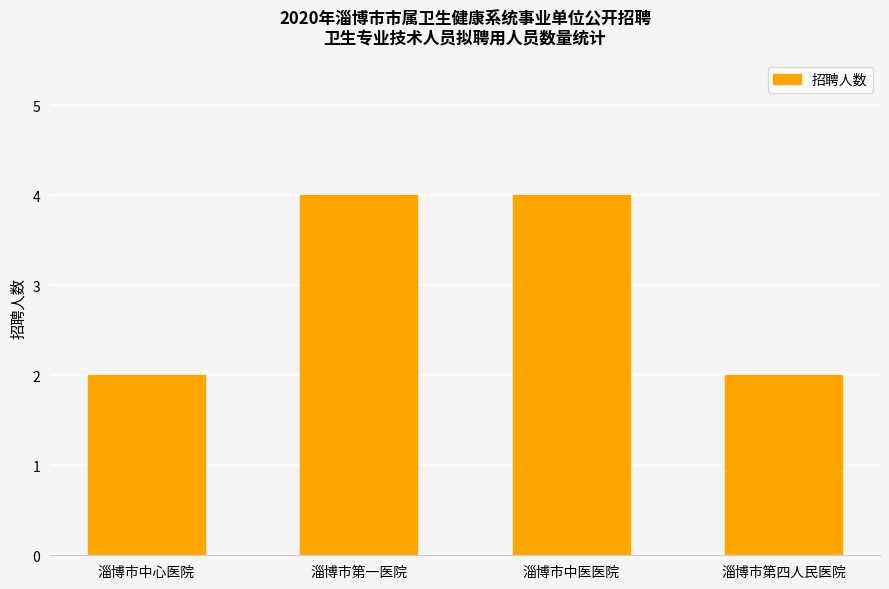

The value at 淄博市中心医院 is 3. True or false?

False